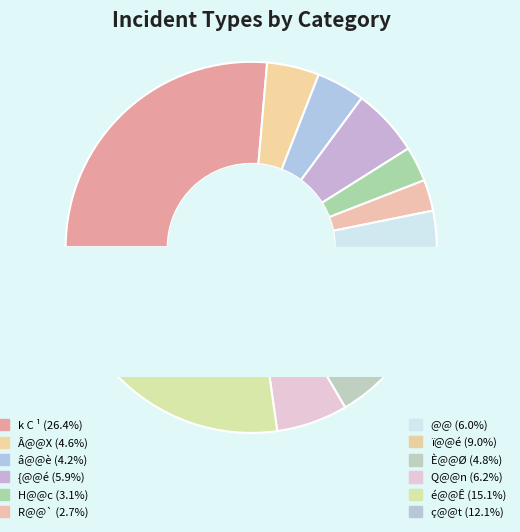

Approximately how many times larger is the value at â@@è compared to k C ¹?

0.2